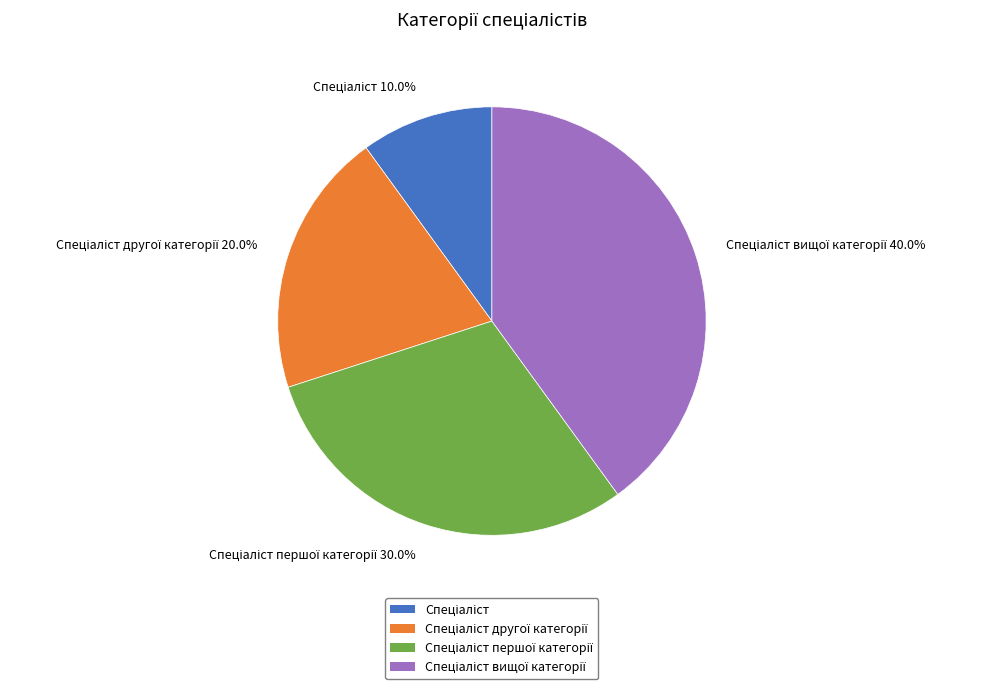

Is there a majority slice in this chart?

No